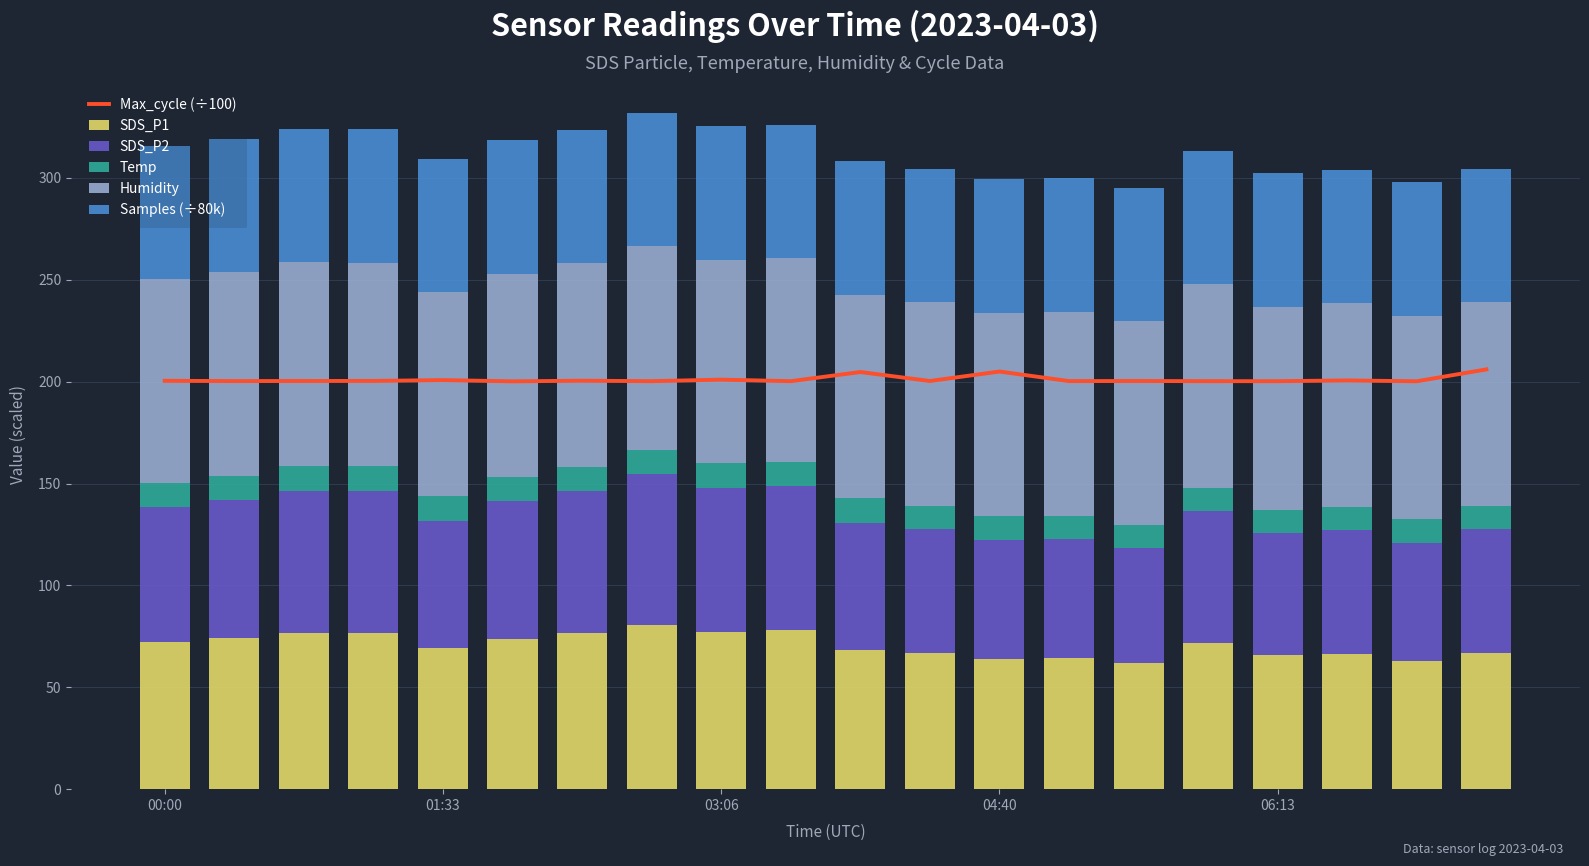

Which category has the lowest value across all series?

13